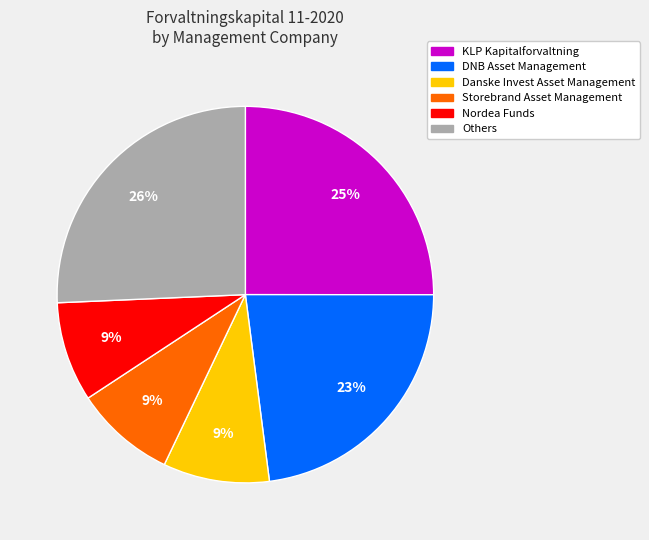

How many segments does this pie chart have?

6